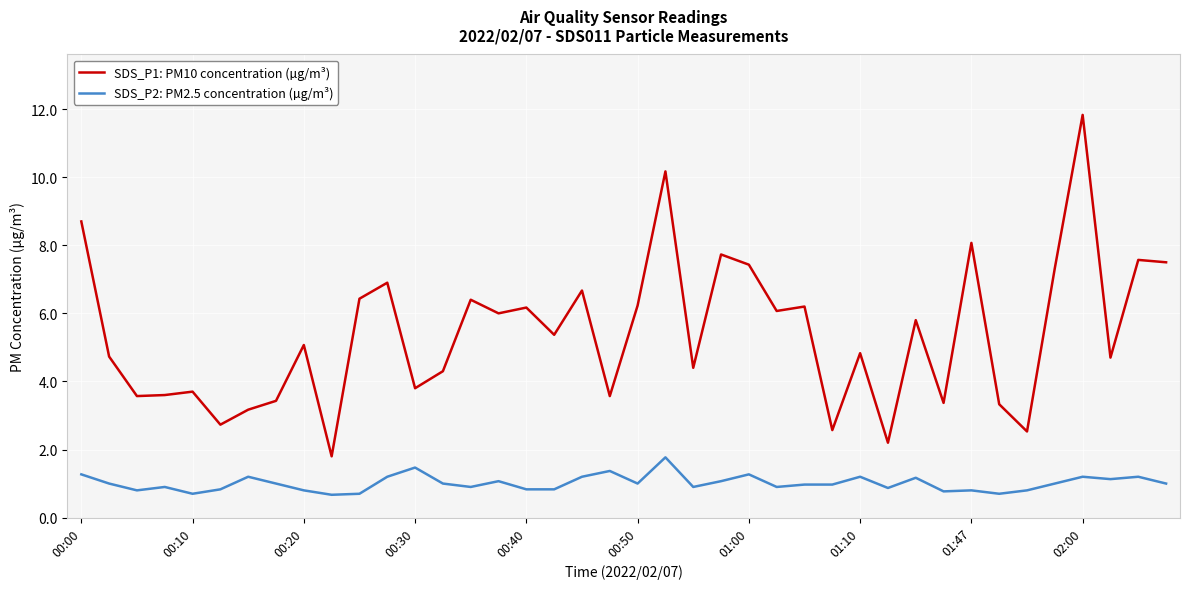

What is the difference between the maximum and minimum values in the SDS_P1: PM10 concentration (µg/m³) series?

10.0